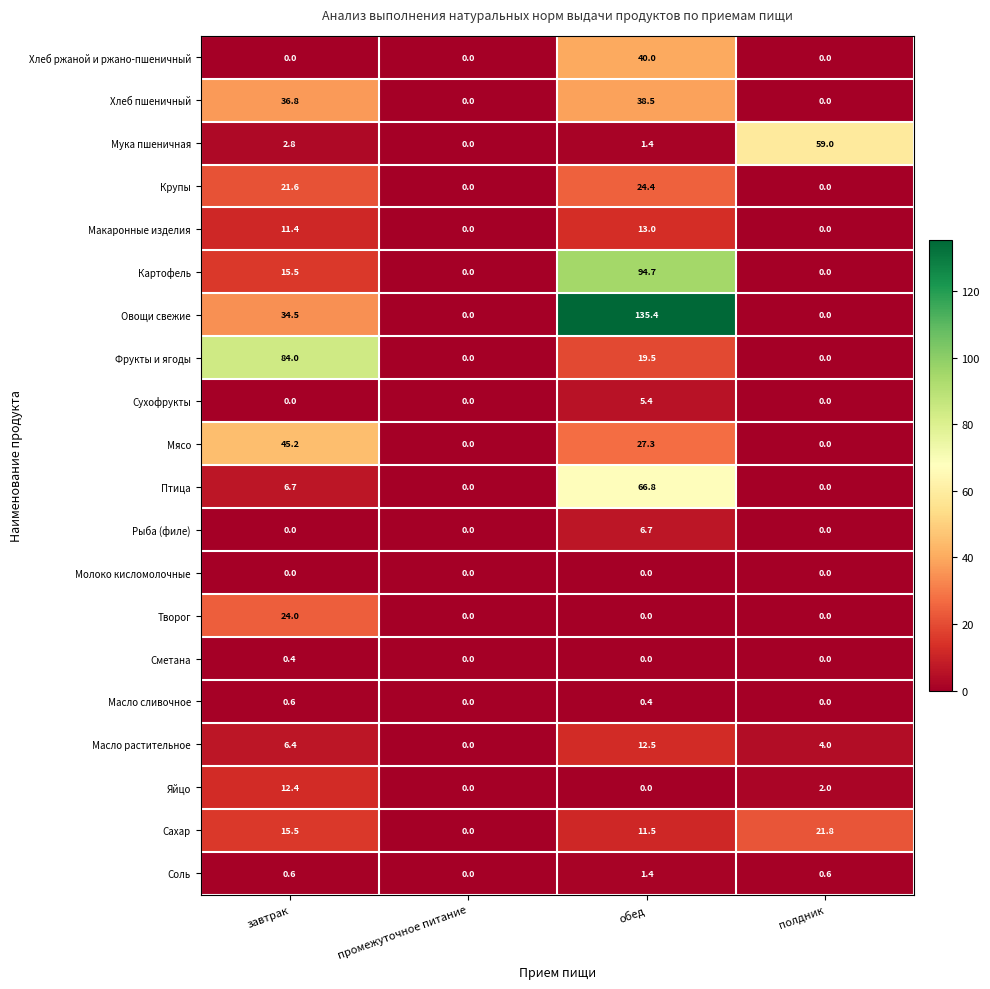

Which series has the largest total across all categories?

Овощи свежие